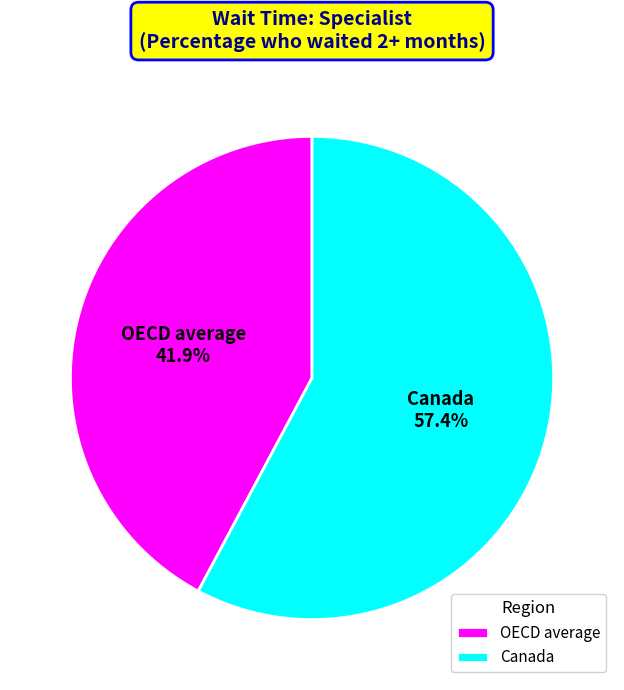

Does Canada account for over 50% of the chart?

Yes